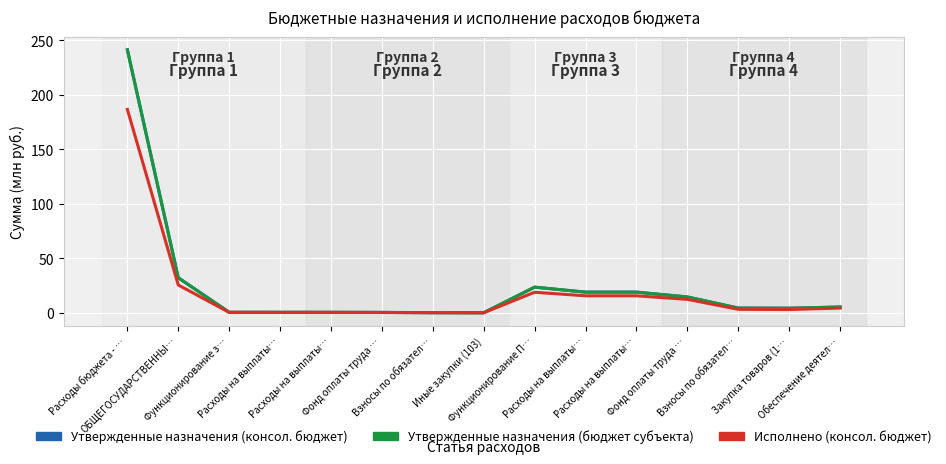

Is this an area chart (filled region under the line)?

No